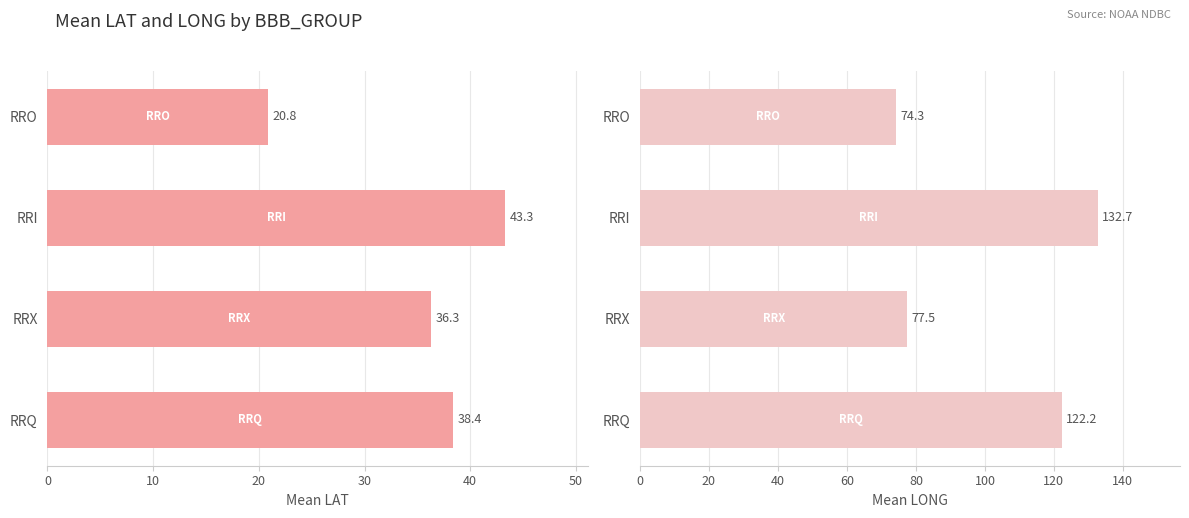

Are the bars horizontal?

Yes